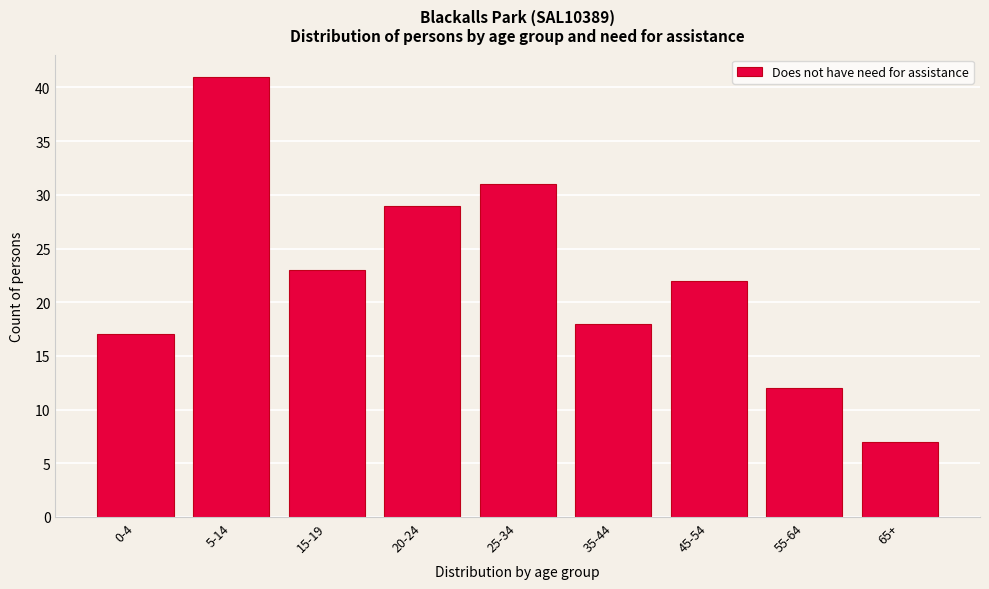

Reading left to right, what are all the values shown in this chart?

17	41	23	29	31	18	22	12	7